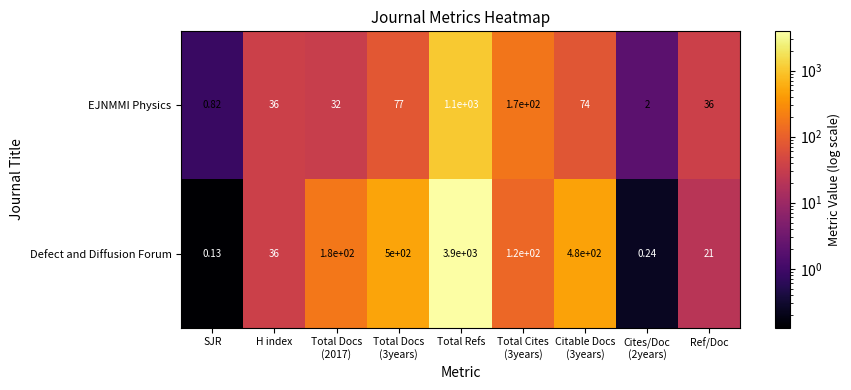

What is the greatest value displayed?

3900.0